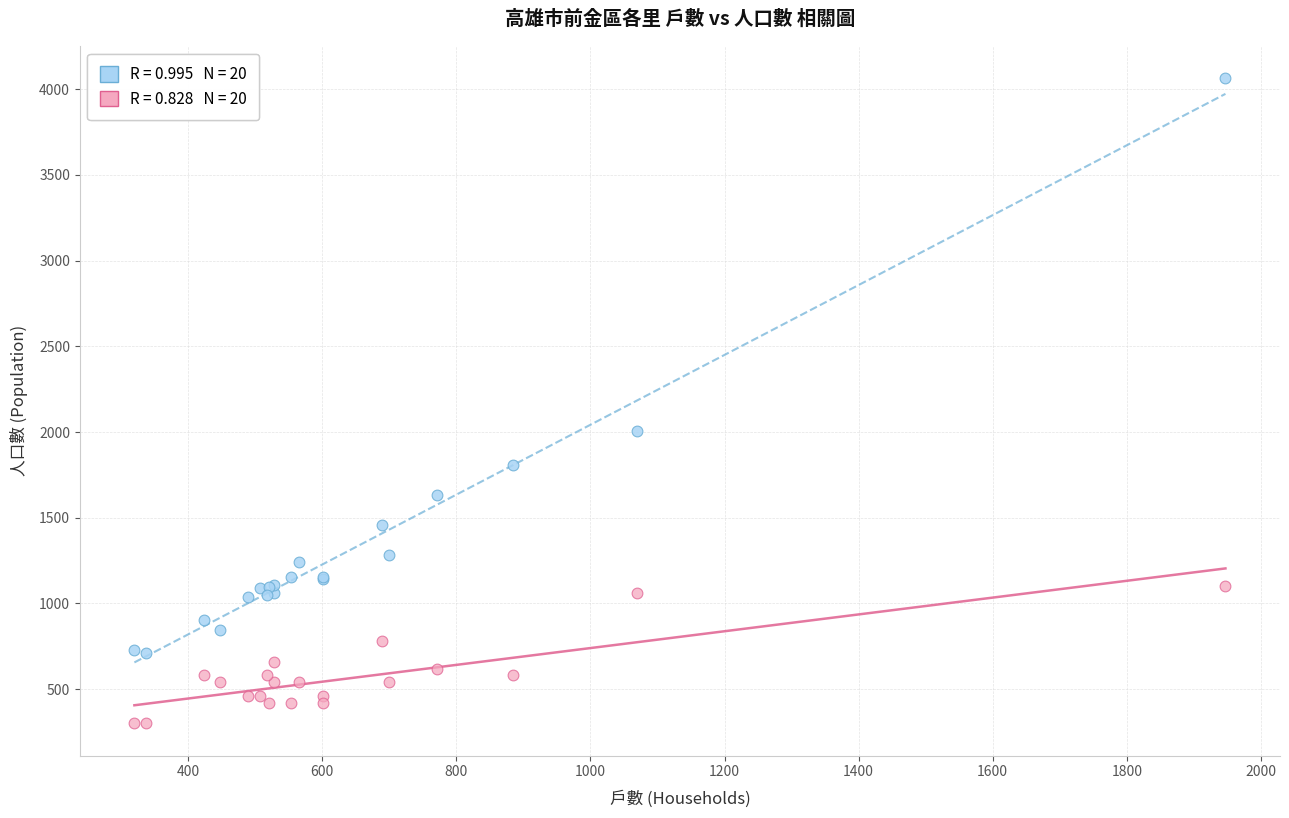

Across all series, what Y value is closest to 2182?

2004